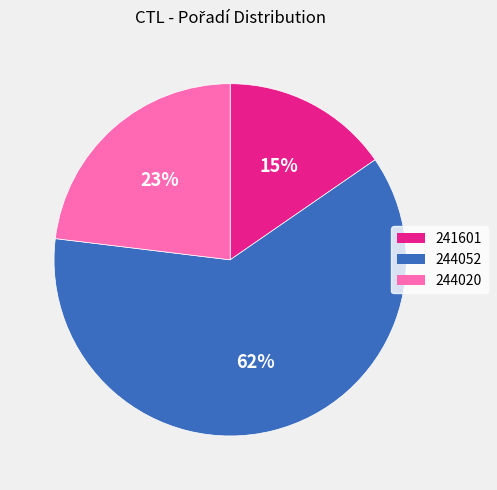

To the nearest percent, what portion does 244020 represent?

23%